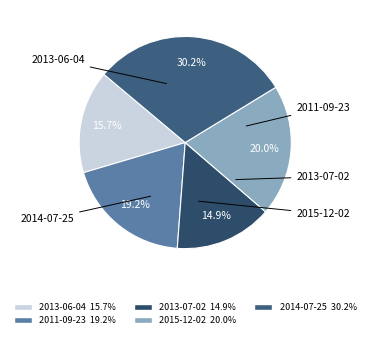

How many segments does this pie chart have?

5